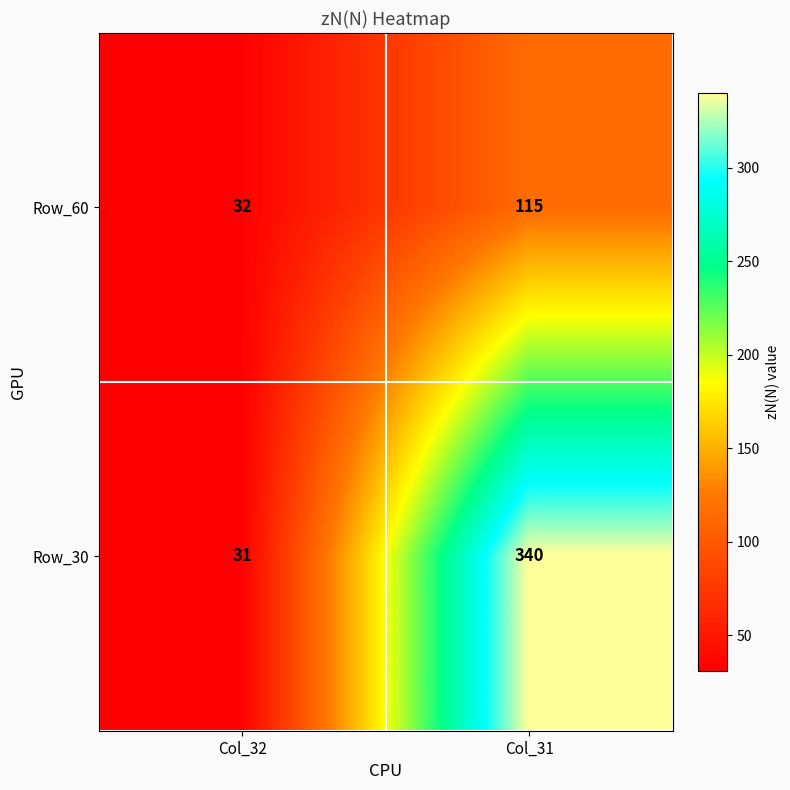

What is the sum of all Row_30 values?

371